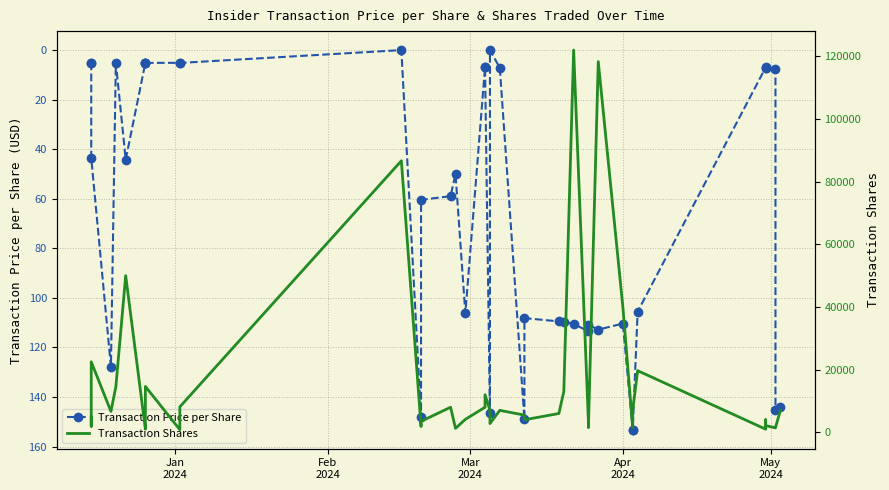

What are all the series names shown in the legend?

Transaction Price per Share, Transaction Shares